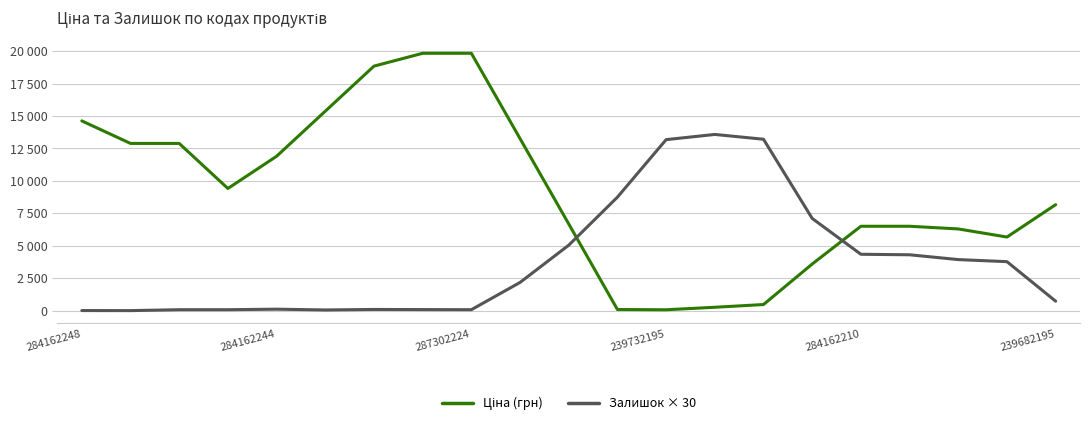

Is this an area chart (filled region under the line)?

No